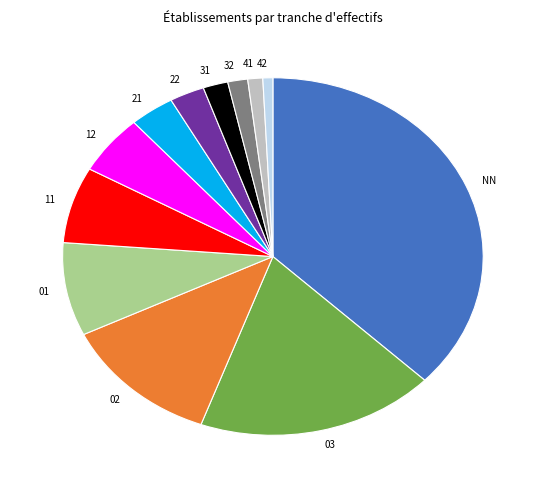

Count the number of slices in the pie.

12